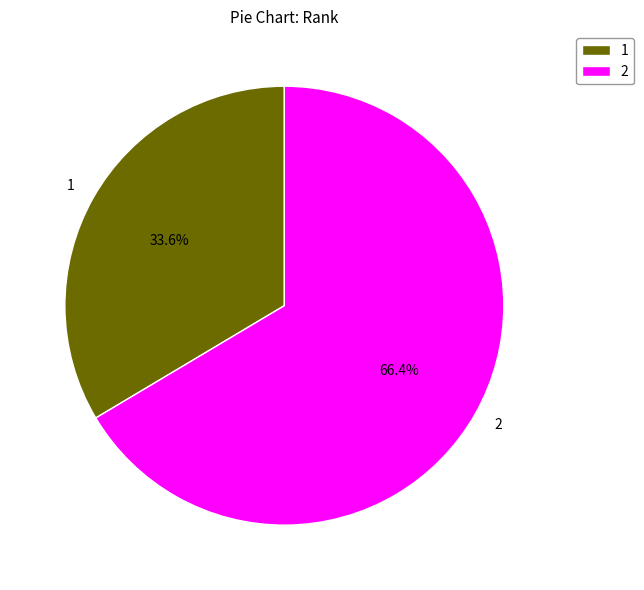

The 2 slice represents 66% of the pie. True or false?

True